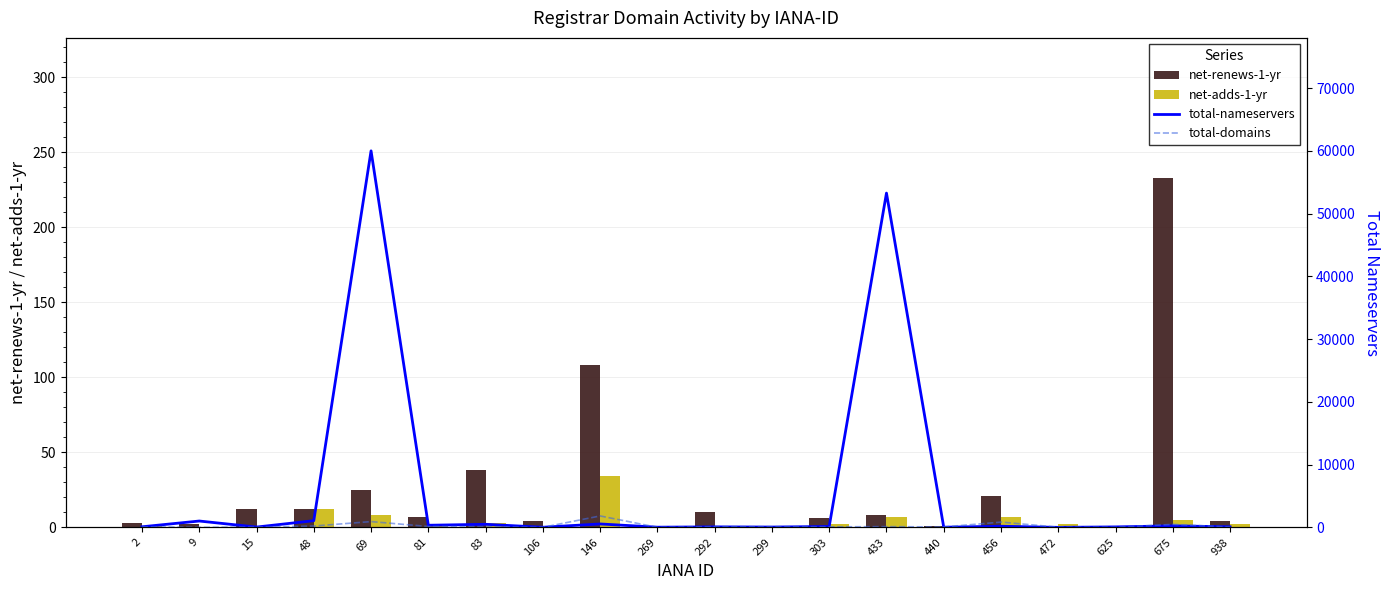

What is the sum of all total-nameservers values?

117852